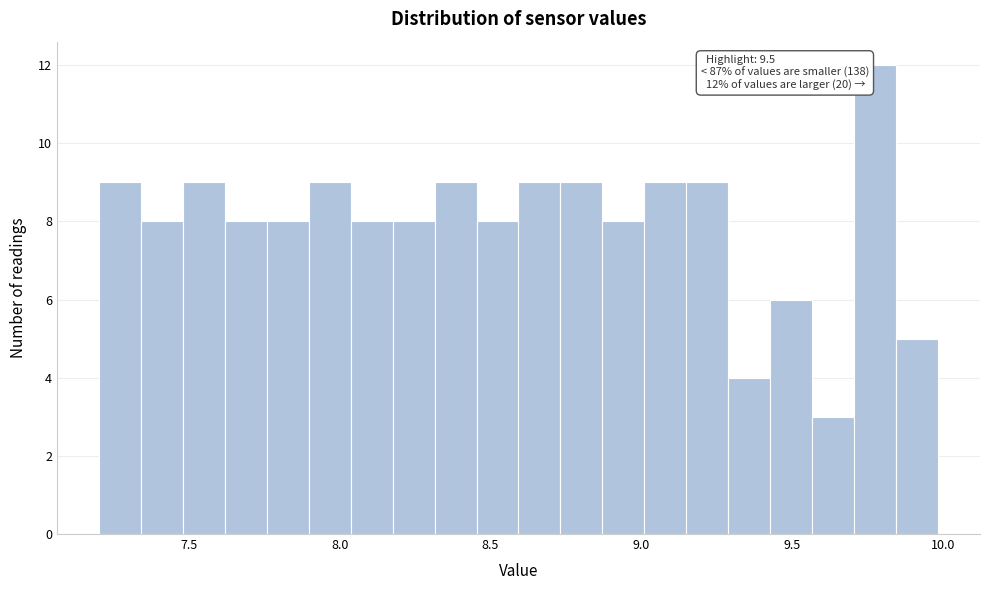

Read against the x-axis, roughly where is the centre of the tallest bar?

9.80